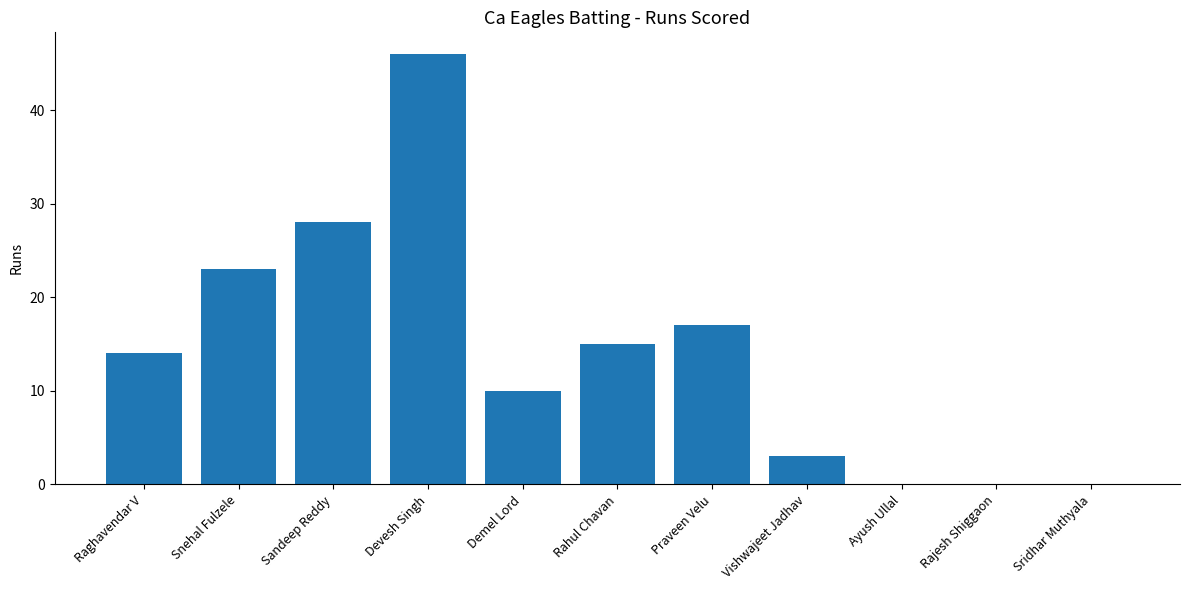

What is the sum of all values?

156